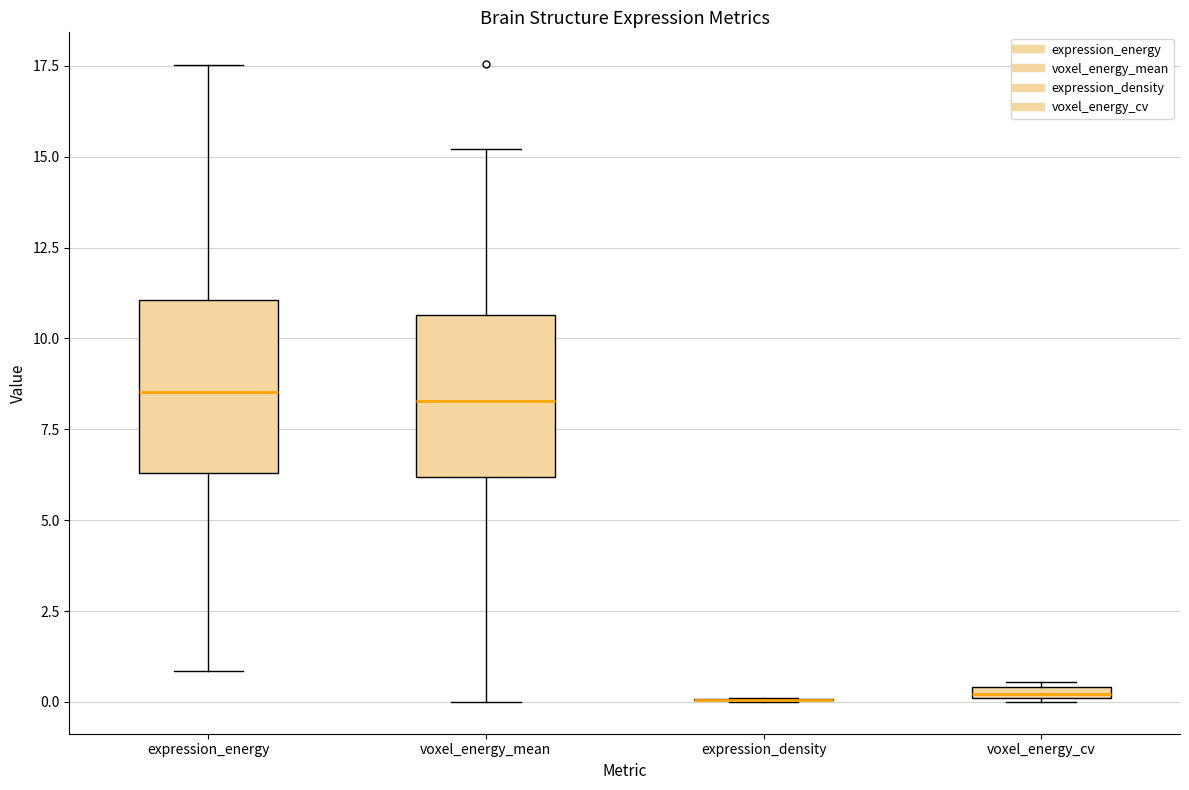

Where does the median line of the box for expression_energy sit on the y-axis? The values are not printed on the chart, so give them approximately, as read against the axis.

8.5